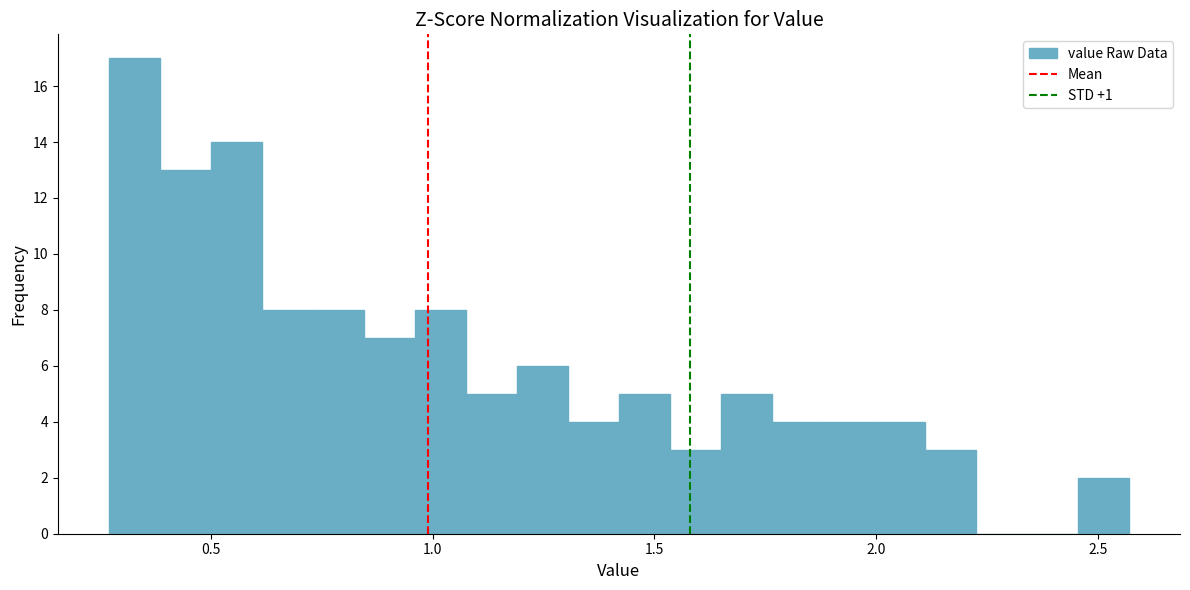

Around what value on the x-axis is the tallest bar? Give the approximate position of its centre, as read against the axis.

0.35